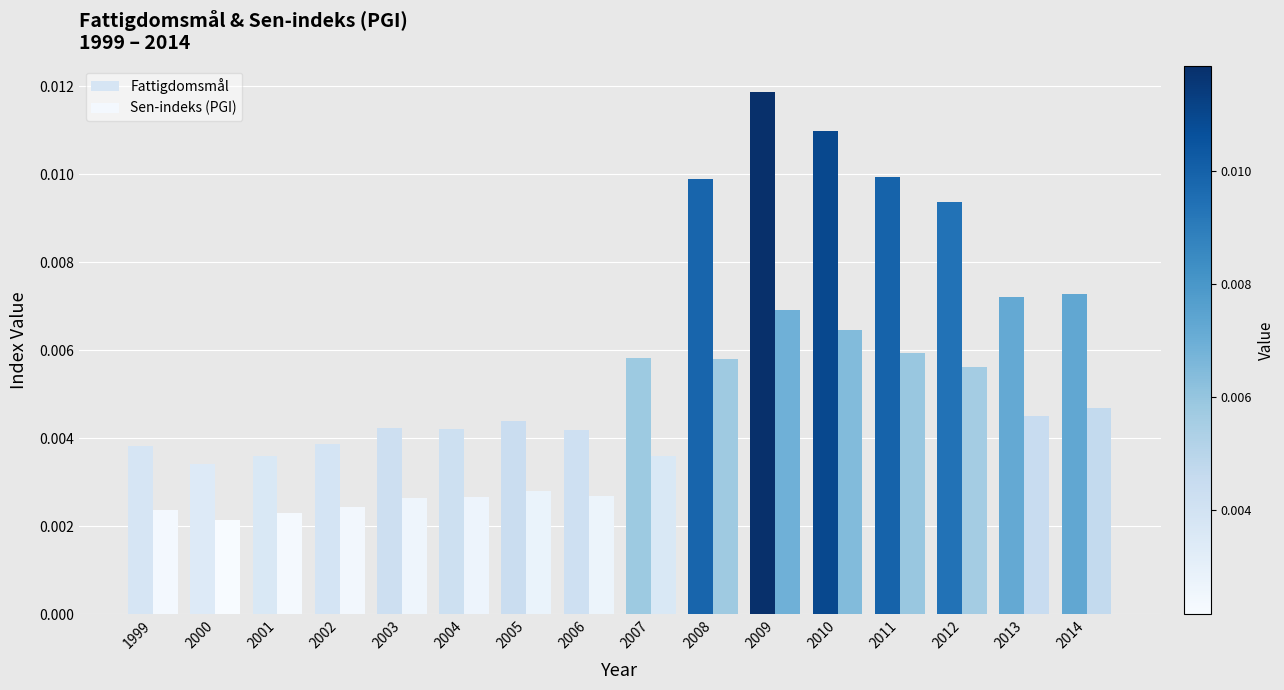

Reading left to right, list all the values displayed in this chart.

Fattigdomsmål: 1999=0.0	2000=0.0	2001=0.0	2002=0.0	2003=0.0	2004=0.0	2005=0.0	2006=0.0	2007=0.0	2008=0.0	2009=0.0	2010=0.0	2011=0.0	2012=0.0	2013=0.0	2014=0.0
Sen-indeks (PGI): 1999=0.0	2000=0.0	2001=0.0	2002=0.0	2003=0.0	2004=0.0	2005=0.0	2006=0.0	2007=0.0	2008=0.0	2009=0.0	2010=0.0	2011=0.0	2012=0.0	2013=0.0	2014=0.0